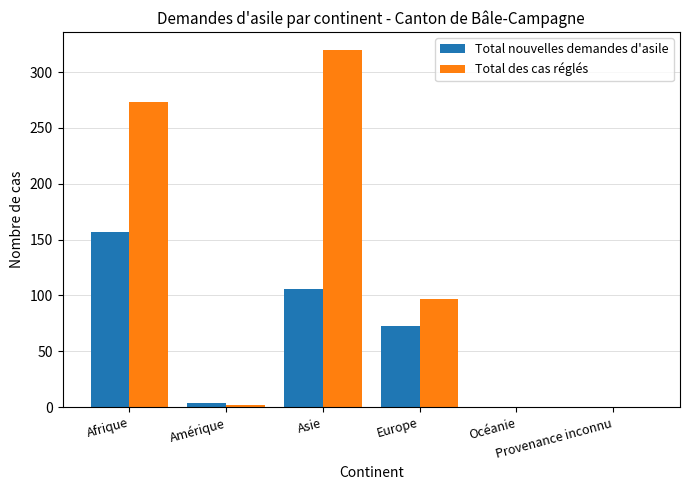

Which series changed the most between Amérique and Océanie?

Total nouvelles demandes d'asile